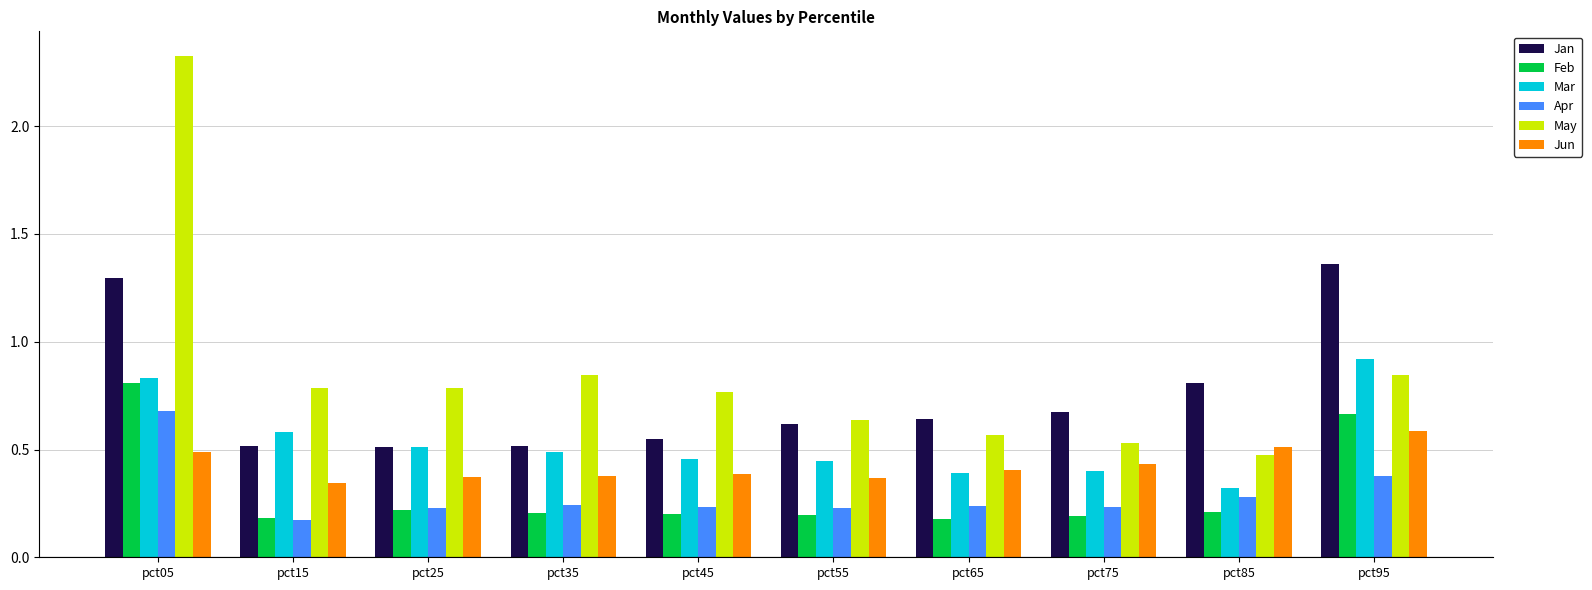

The Jan series shows 0.5 at pct15. True or false?

True